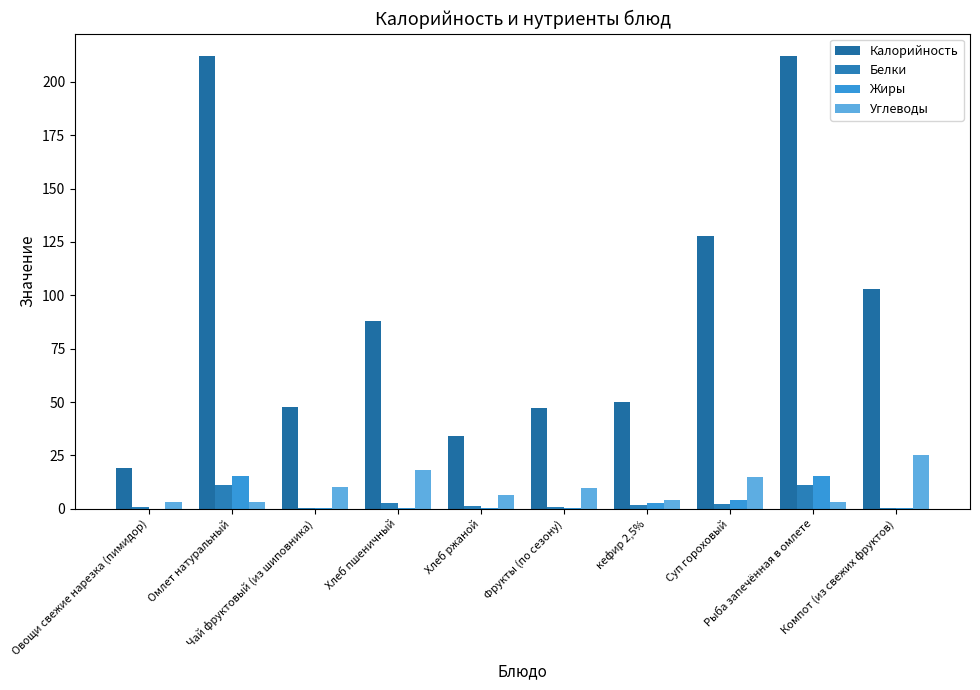

At which category does the chart reach its minimum across all series?

Овощи свежие нарезка (пимидор)